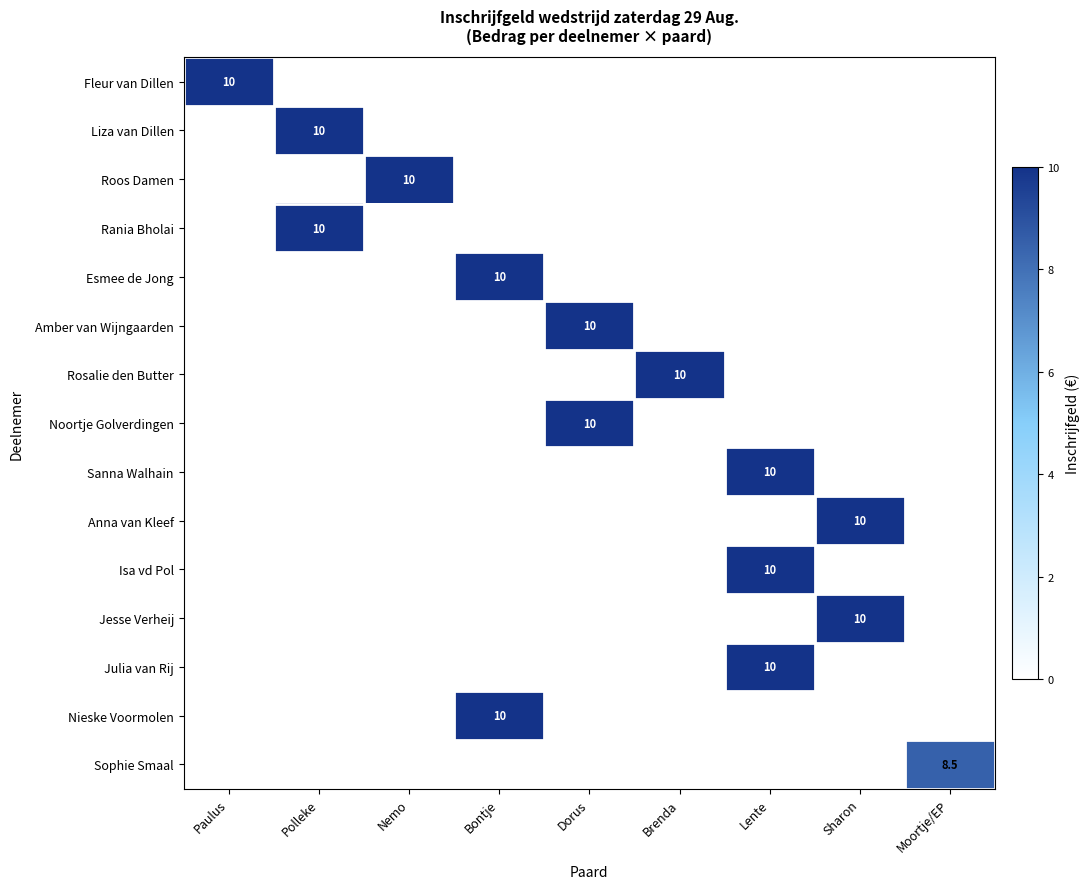

List the series in order of their overall mean, lowest first.

Fleur van Dillen, Liza van Dillen, Roos Damen, Rania Bholai, Esmee de Jong, Amber van Wijngaarden, Rosalie den Butter, Noortje Golverdingen, Sanna Walhain, Anna van Kleef, Isa vd Pol, Jesse Verheij, Julia van Rij, Nieske Voormolen, Sophie Smaal